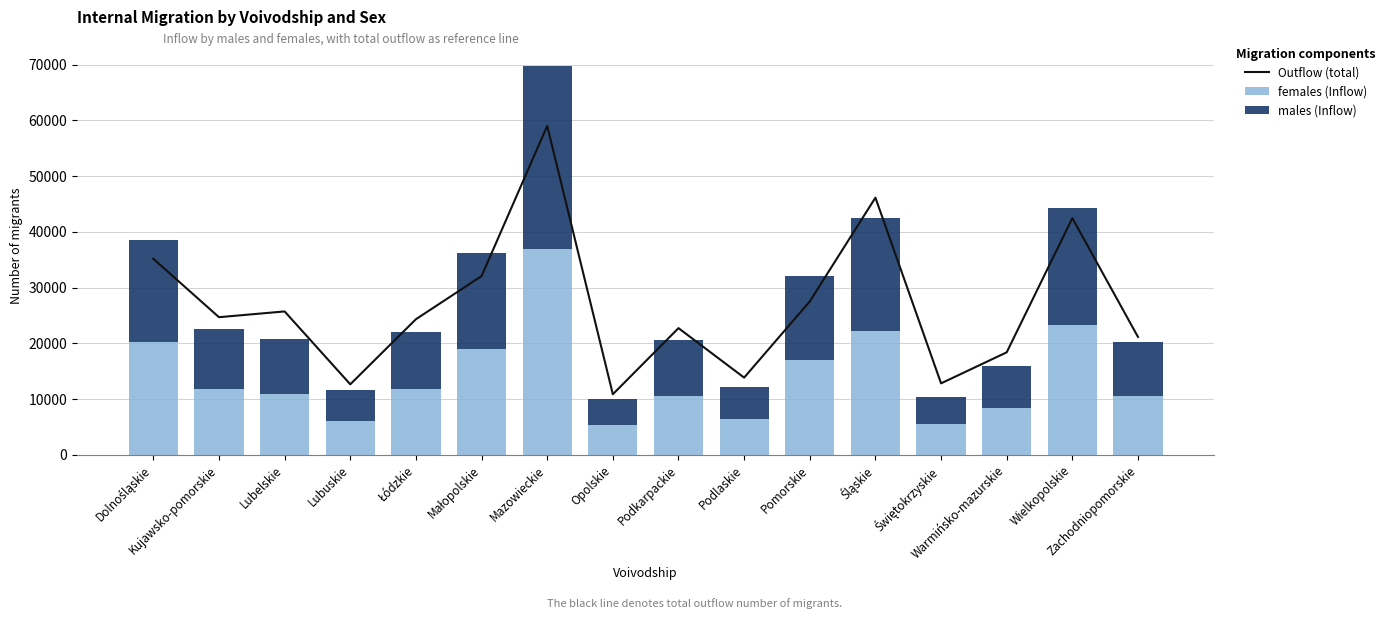

At which label does Outflow (total) first exceed 24702?

Dolnośląskie